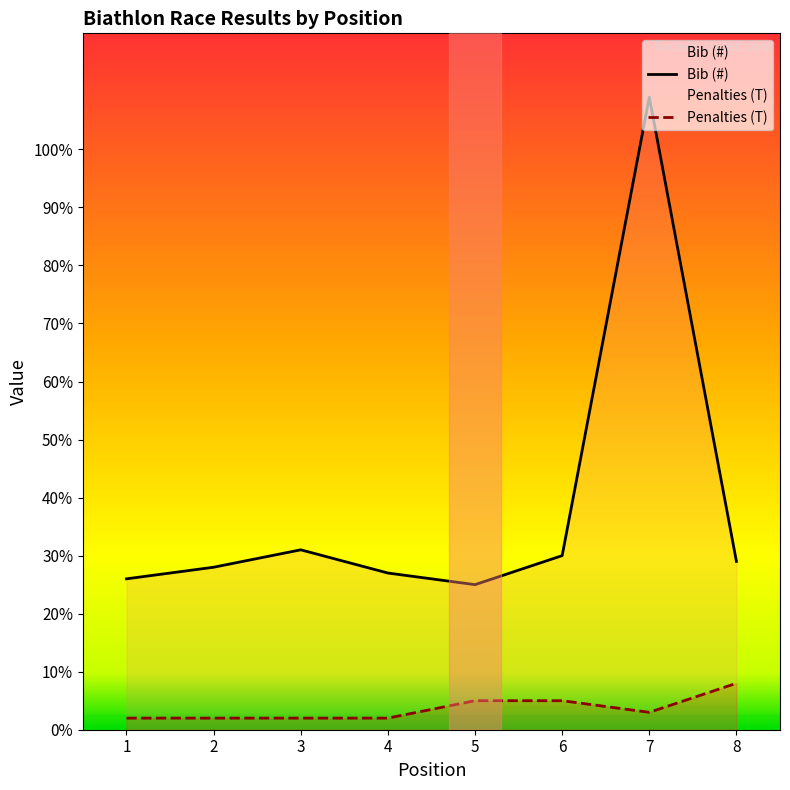

Which series has the largest total across all categories?

Bib (#)